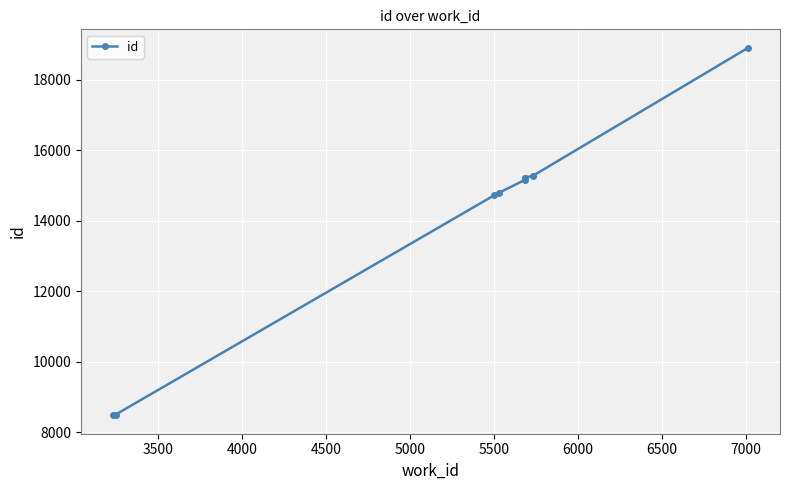

Count the number of data series in this chart.

1